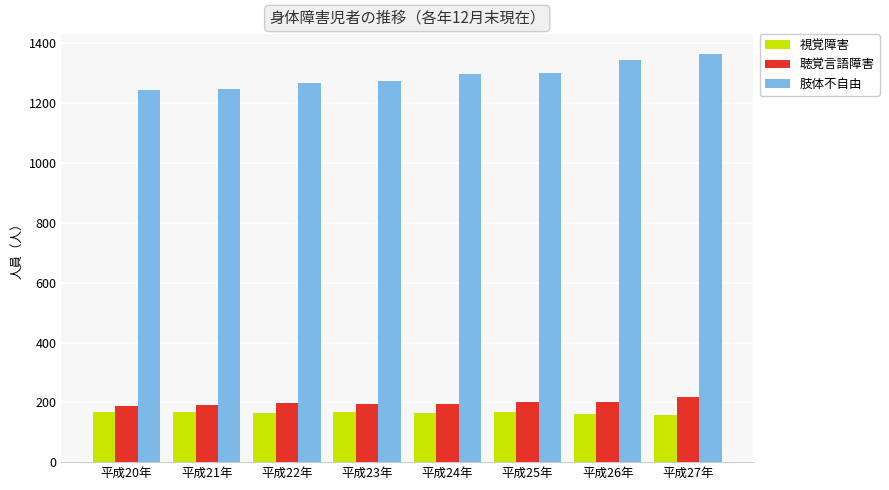

What is the label of the 7th bar from the left?

平成26年